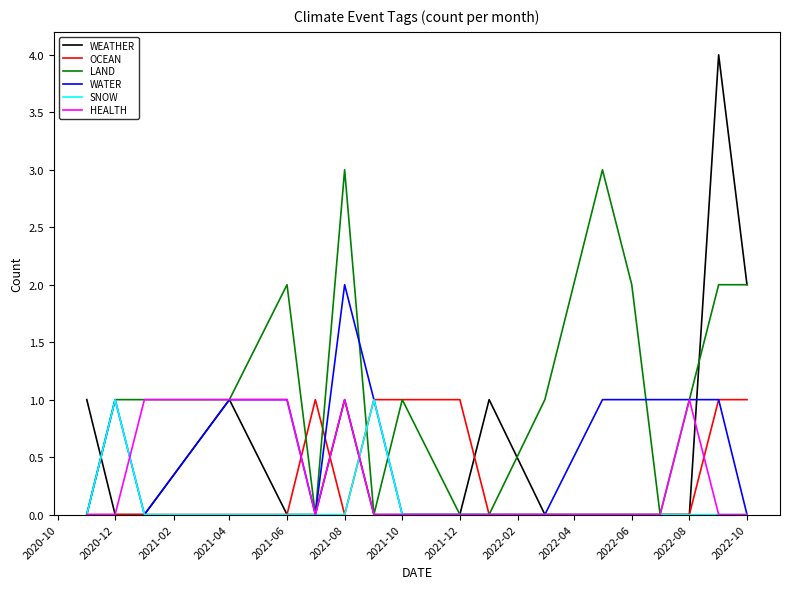

How many distinct data groups are displayed?

6